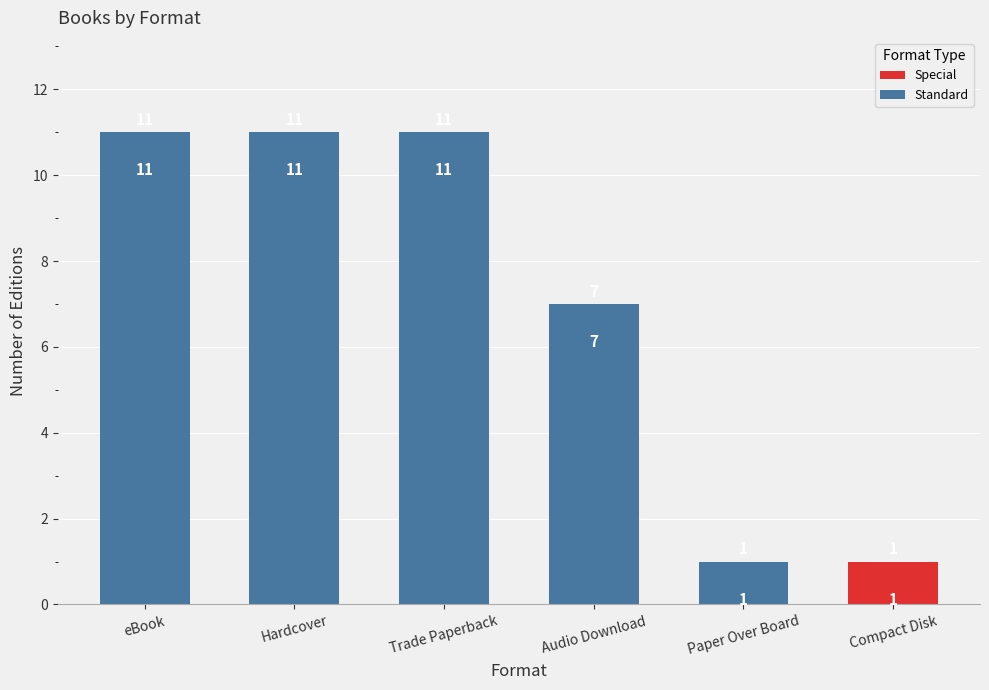

What is the difference between the values at Paper Over Board and Audio Download?

6